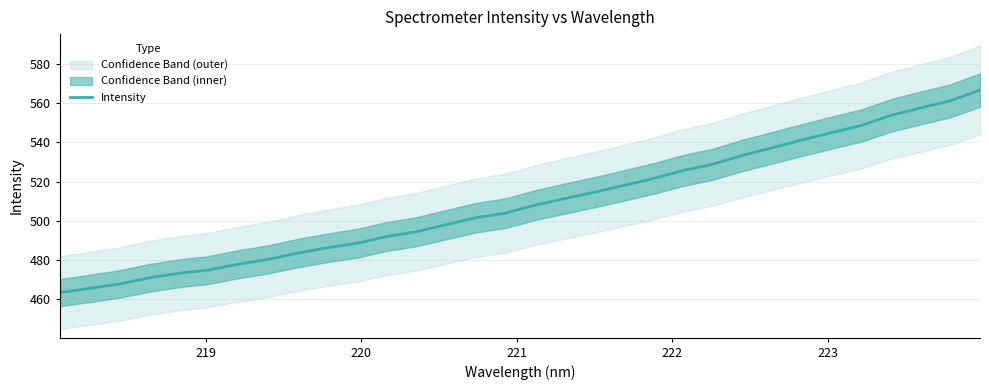

What is the lowest value of the Intensity series?

463.3